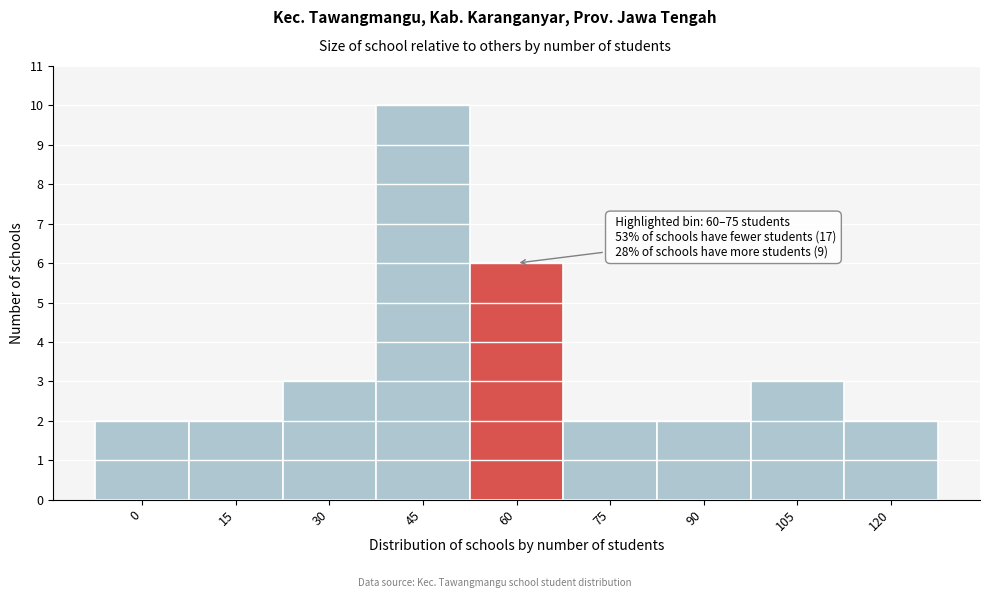

Reading left to right, extract all data points from this chart.

0=2	15=2	30=3	45=10	60=6	75=2	90=2	105=3	120=2